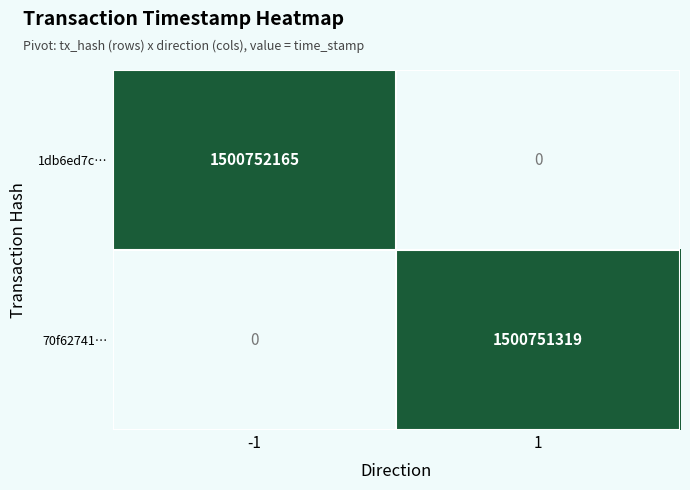

Is it true that 70f62741… equals 2575393574 at 1?

False